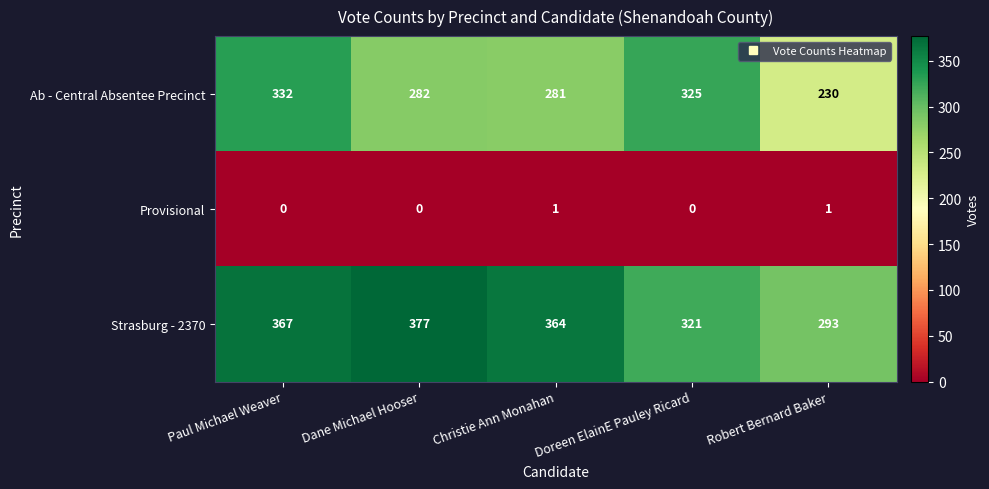

What is the total value across all series at Dane Michael Hooser?

659